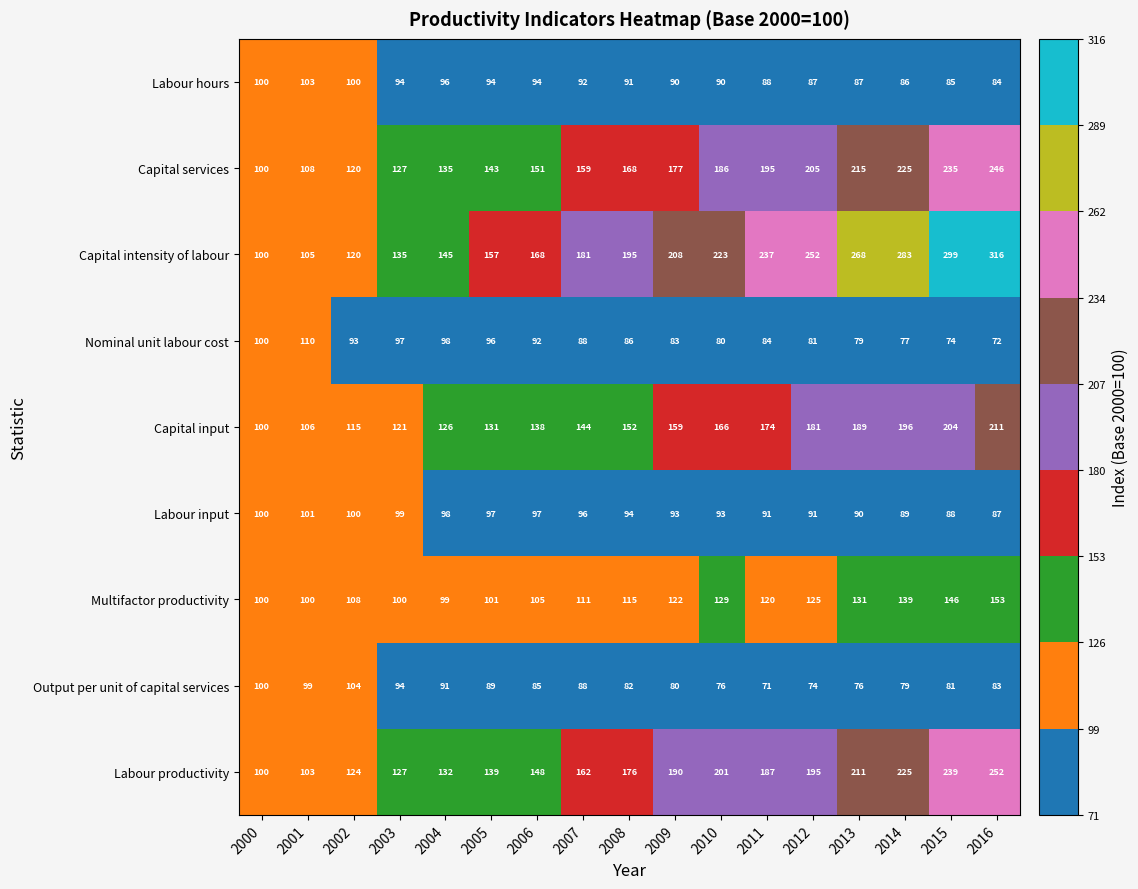

At which category is the sum across all series the highest?

2016